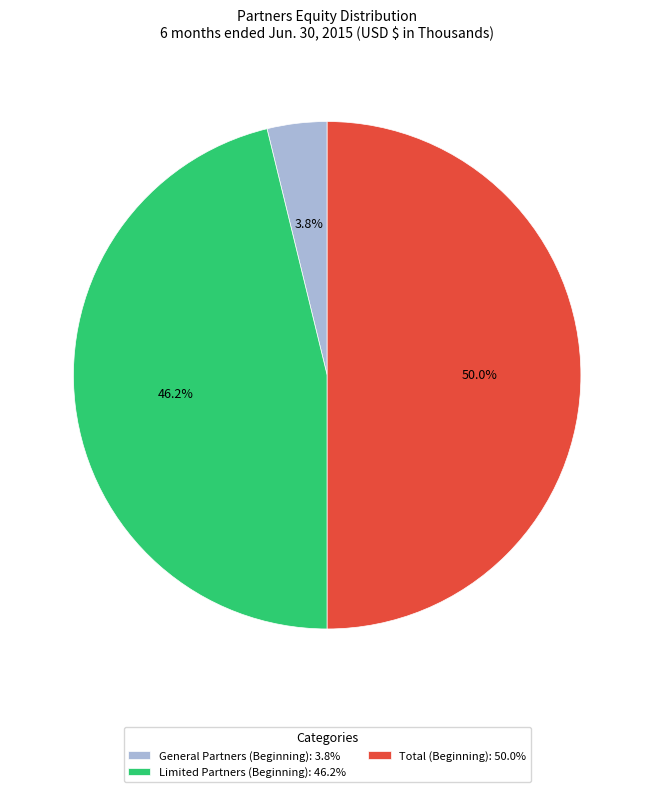

Rank the categories by value from highest to lowest.

Total (Beginning), Limited Partners (Beginning), General Partners (Beginning)